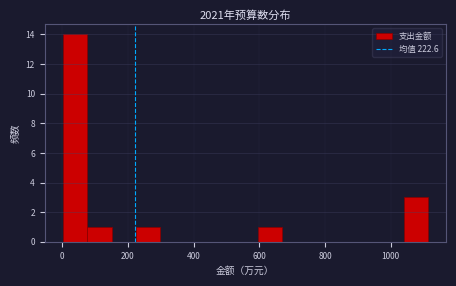

Read against the x-axis, roughly where is the centre of the tallest bar?

40